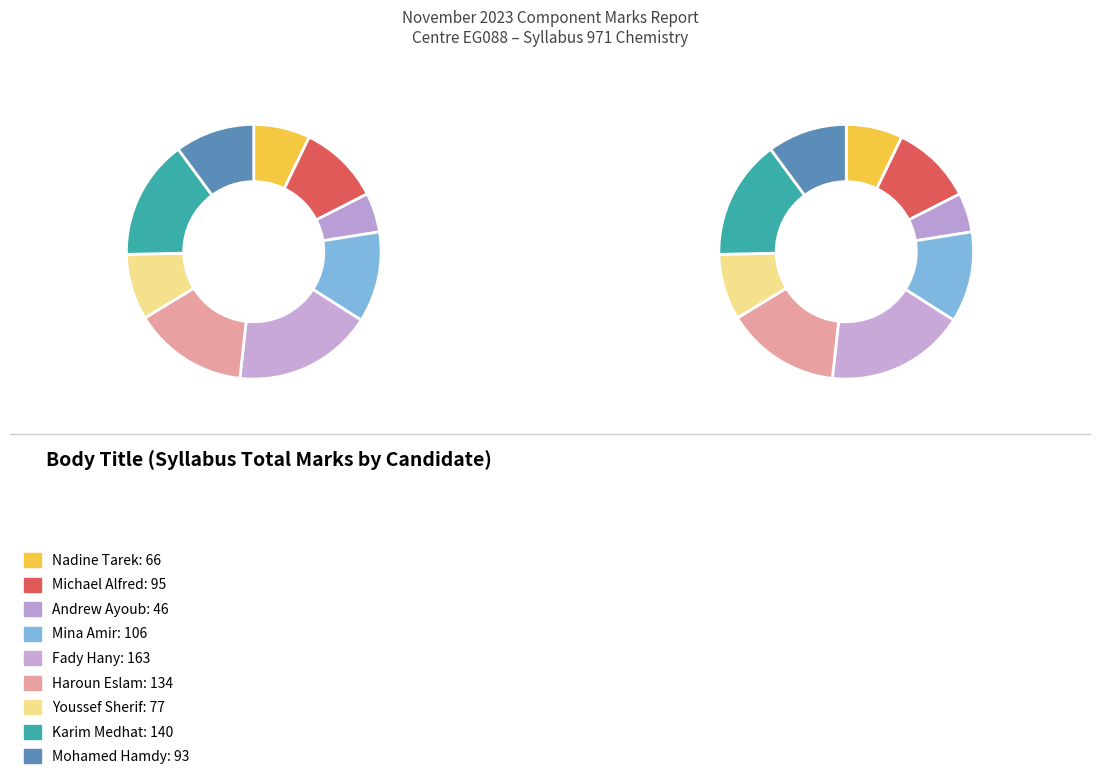

To the nearest percent, what is the difference between the largest and smallest slice percentages?

13%